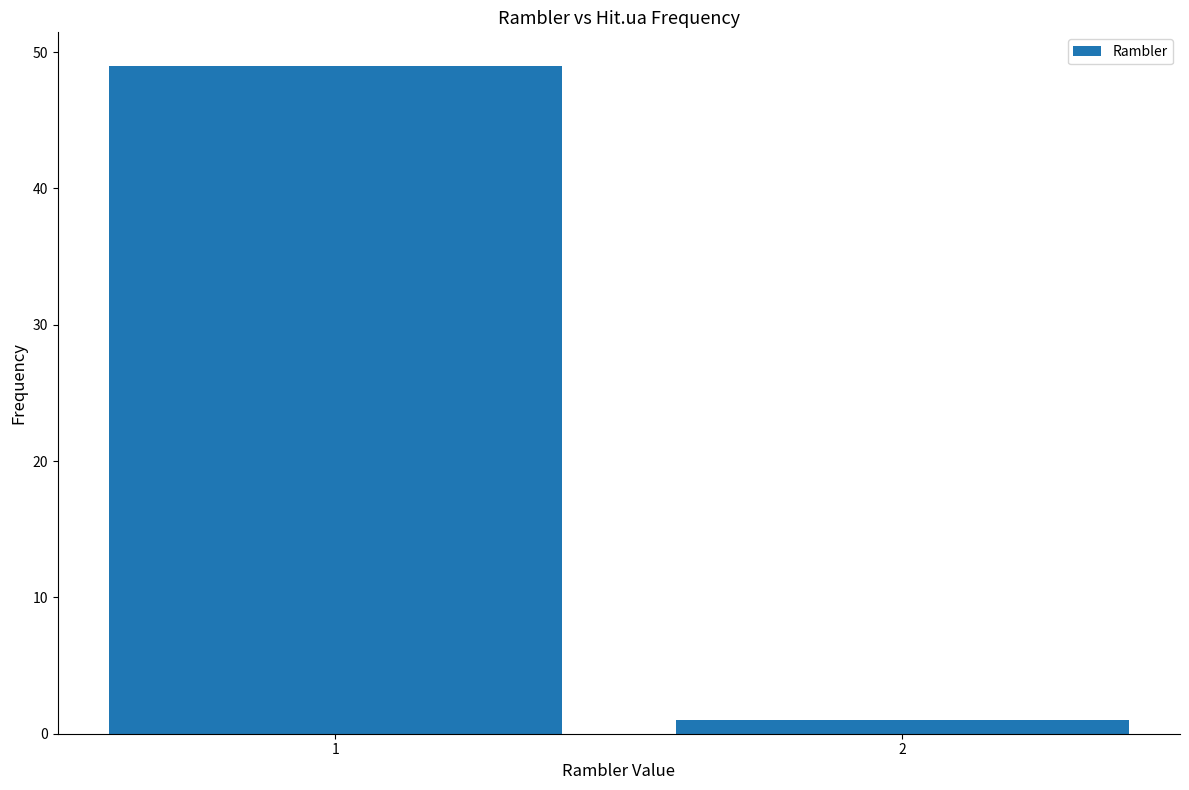

How many values are between 1 and 49?

2